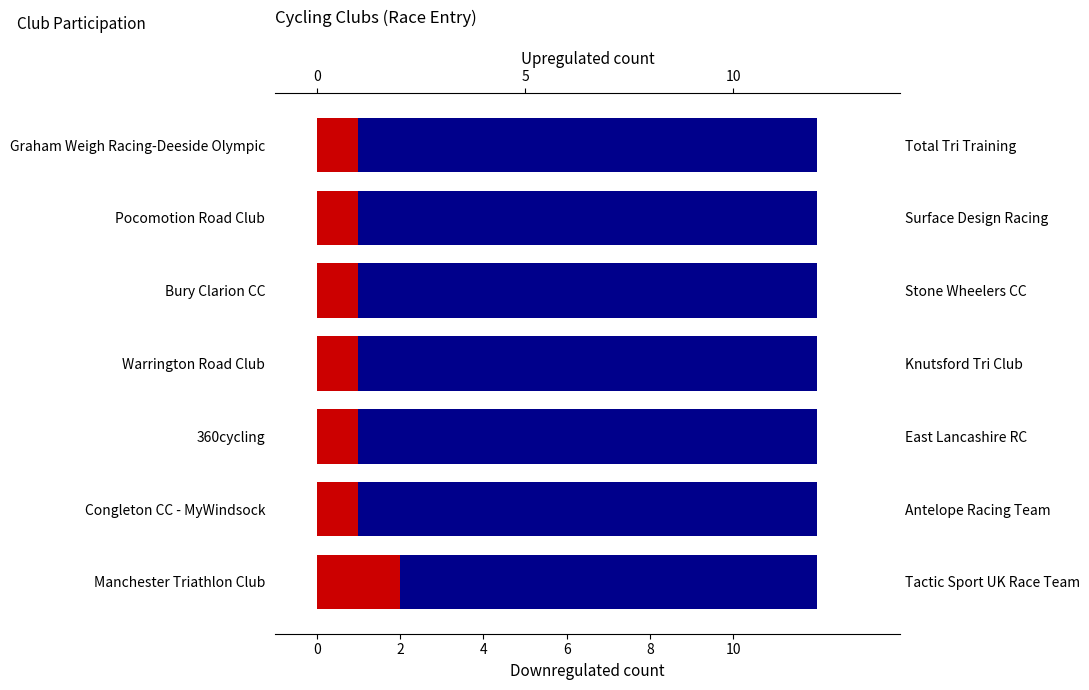

Count the number of data series in this chart.

2